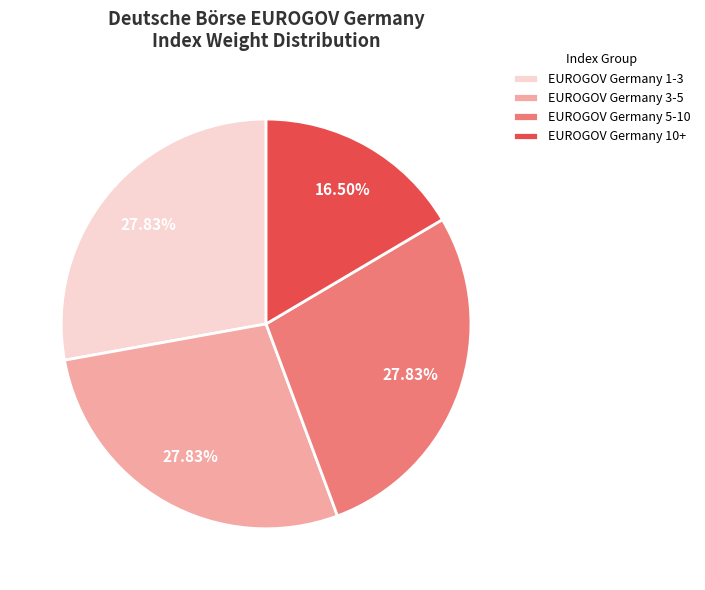

Which has a higher value, EUROGOV Germany 5-10 or EUROGOV Germany 10+?

EUROGOV Germany 5-10